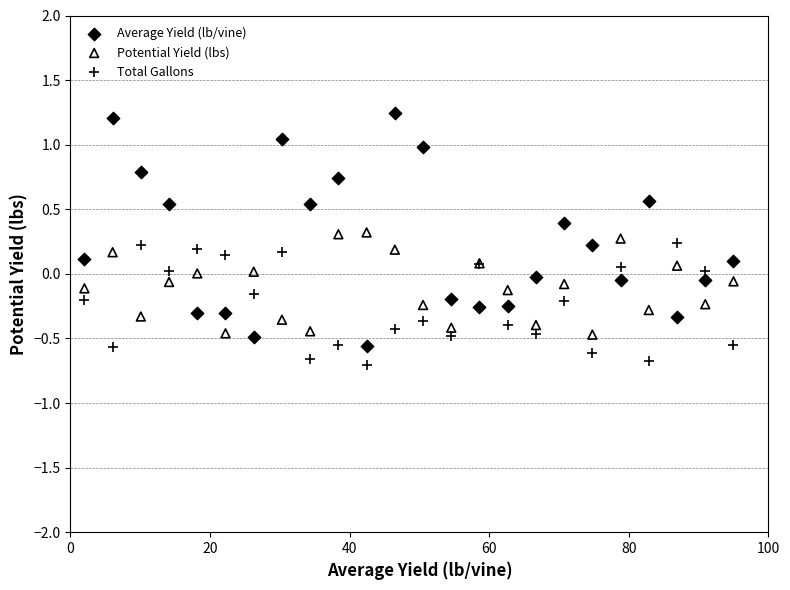

Which series has the widest spread of Y values?

Average Yield (lb/vine)